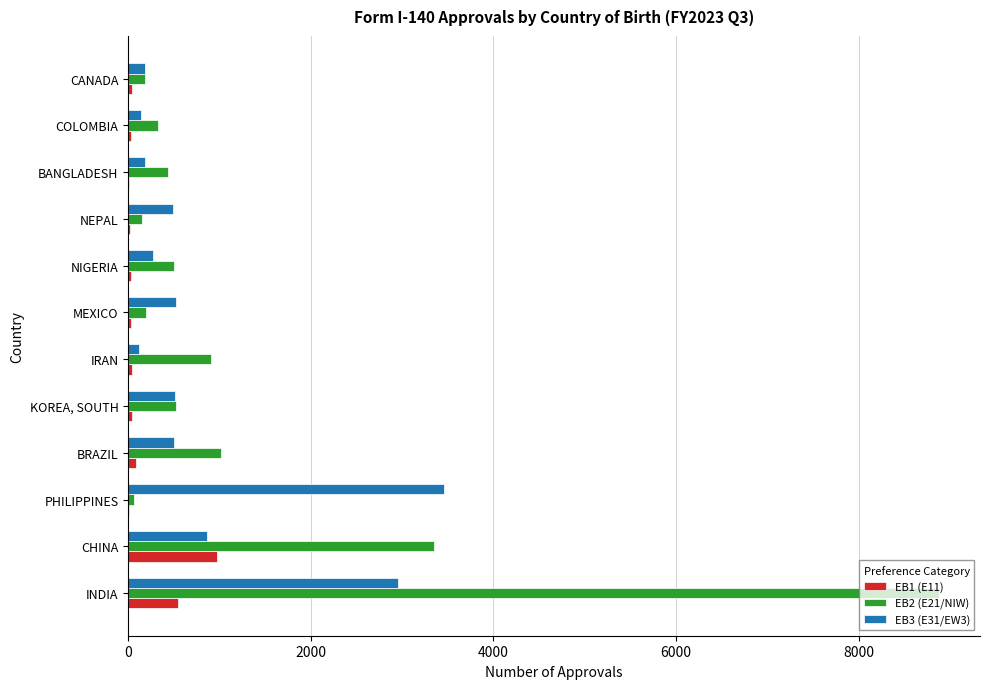

Which label corresponds to the largest value in the chart?

INDIA